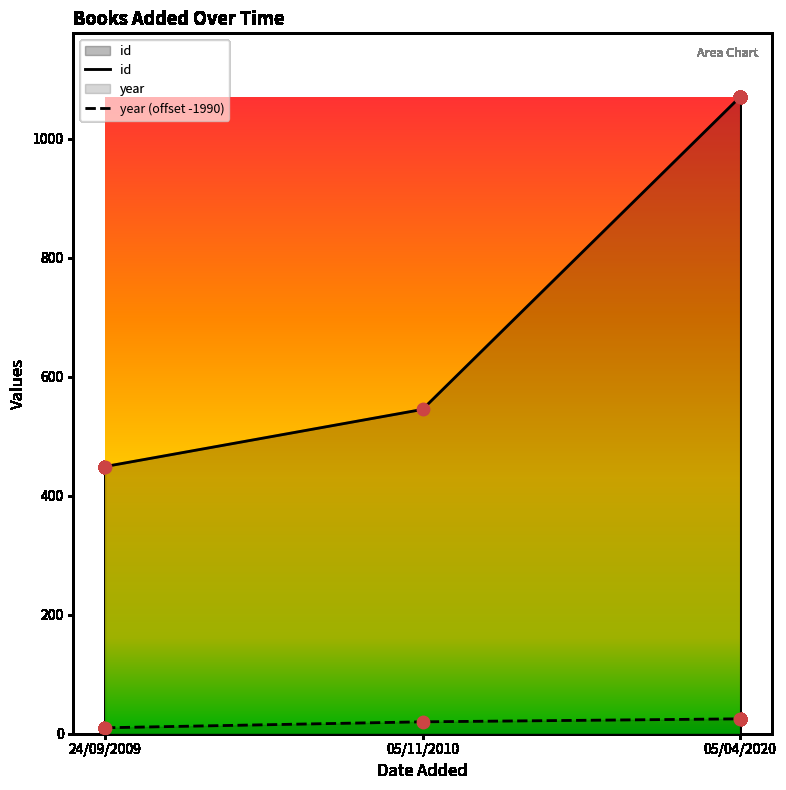

Which series has the largest total across all categories?

id